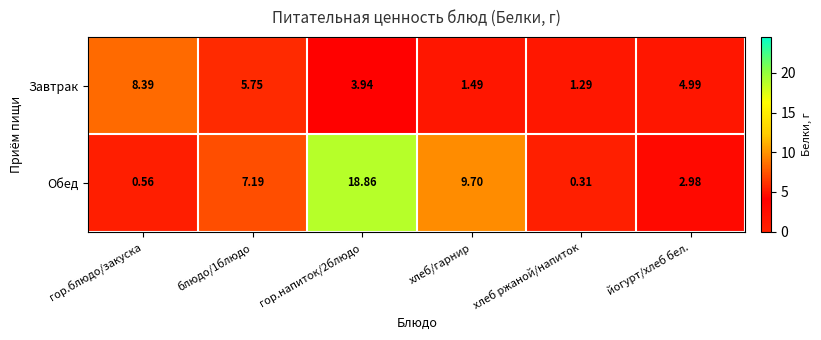

Where does the Завтрак series first go above 4?

гор.блюдо/закуска